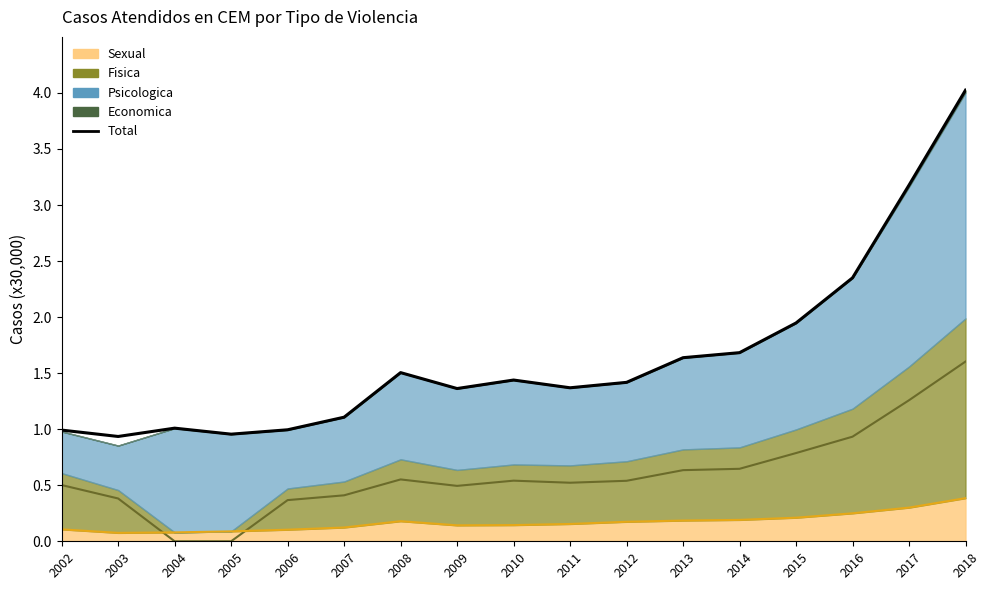

The value of Total at 2005 is 1.5. True or false?

False